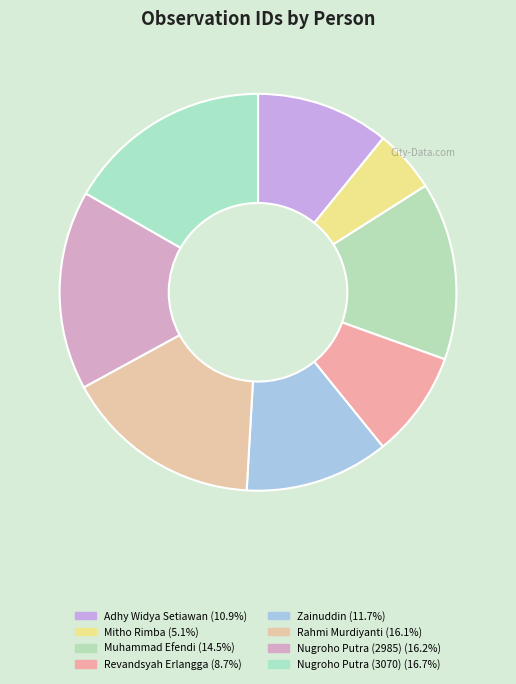

To the nearest percent, what portion does Mitho Rimba represent?

5%